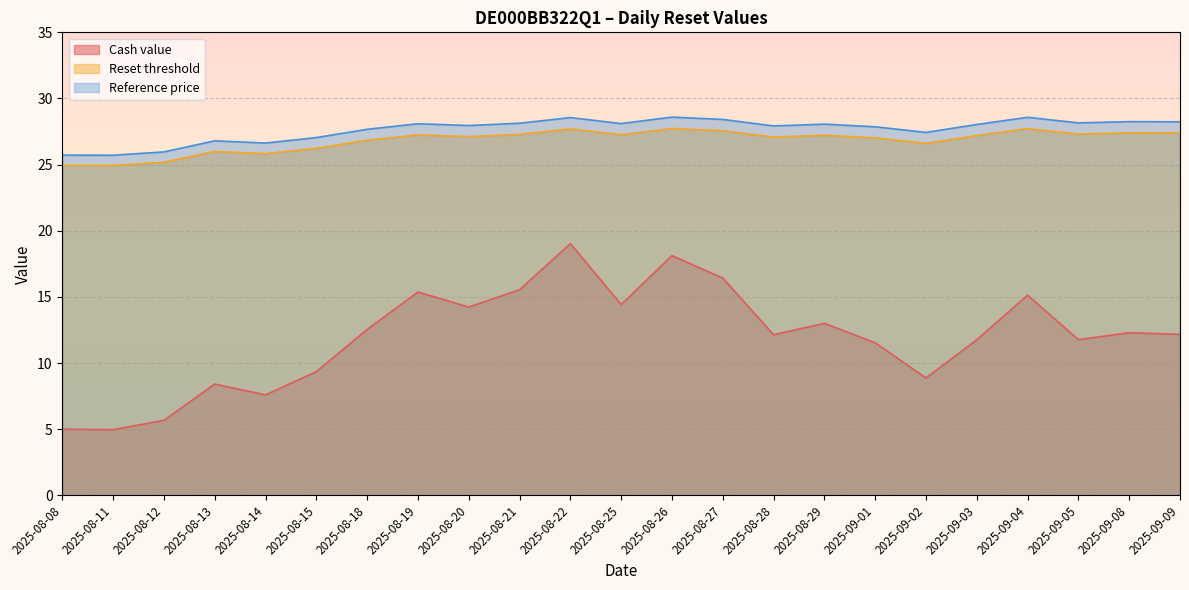

How many data points in Reset threshold are less than 27?

8